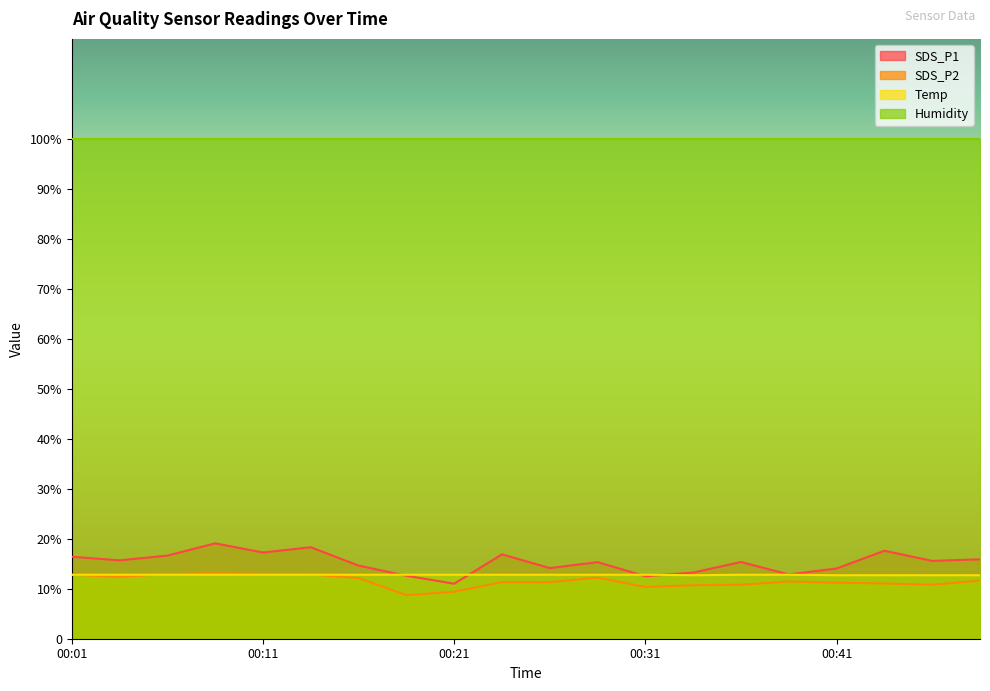

How many intersections are there between Temp and SDS_P1?

4